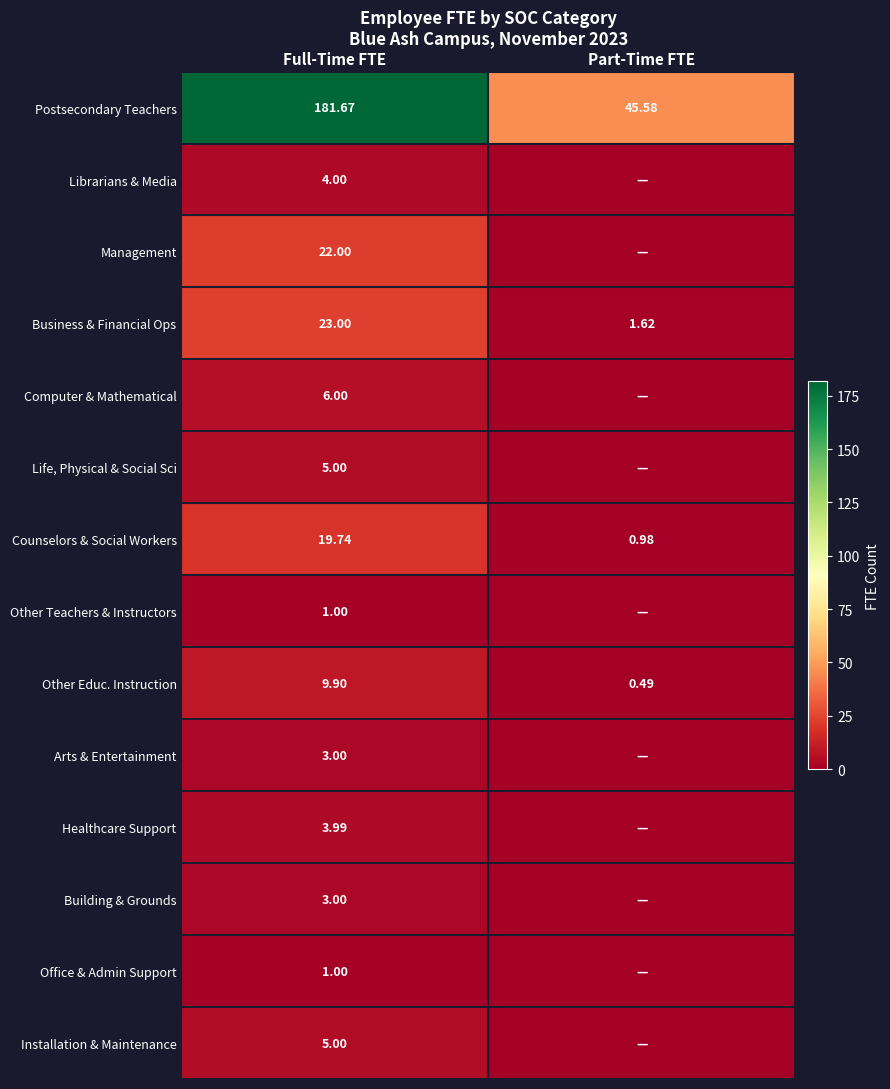

What value does the Other Educ. Instruction series have at Full-Time FTE?

9.9